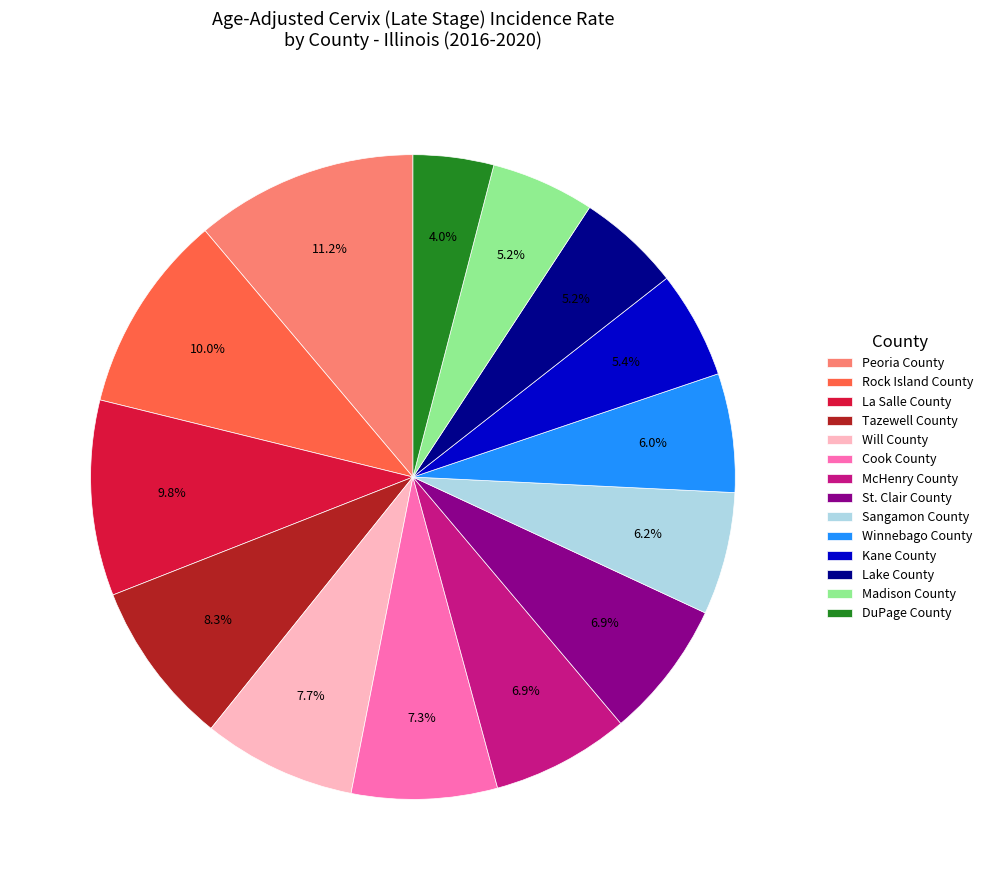

How many slices are in this pie chart?

14